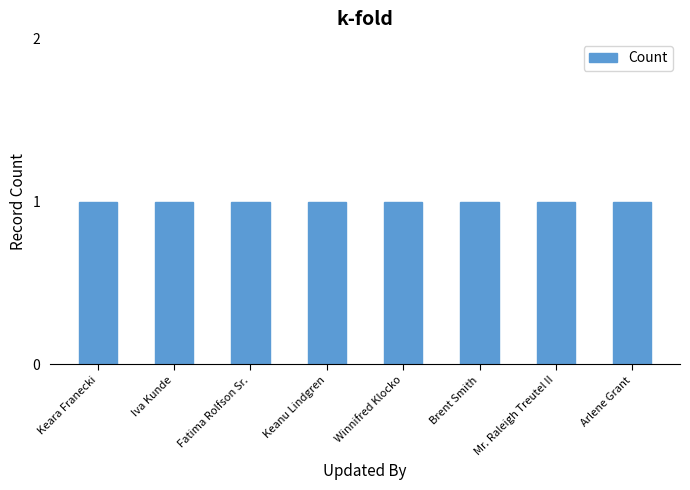

Rank the categories by value from highest to lowest.

Keara Franecki, Iva Kunde, Fatima Rolfson Sr., Keanu Lindgren, Winnifred Klocko, Brent Smith, Mr. Raleigh Treutel II, Arlene Grant